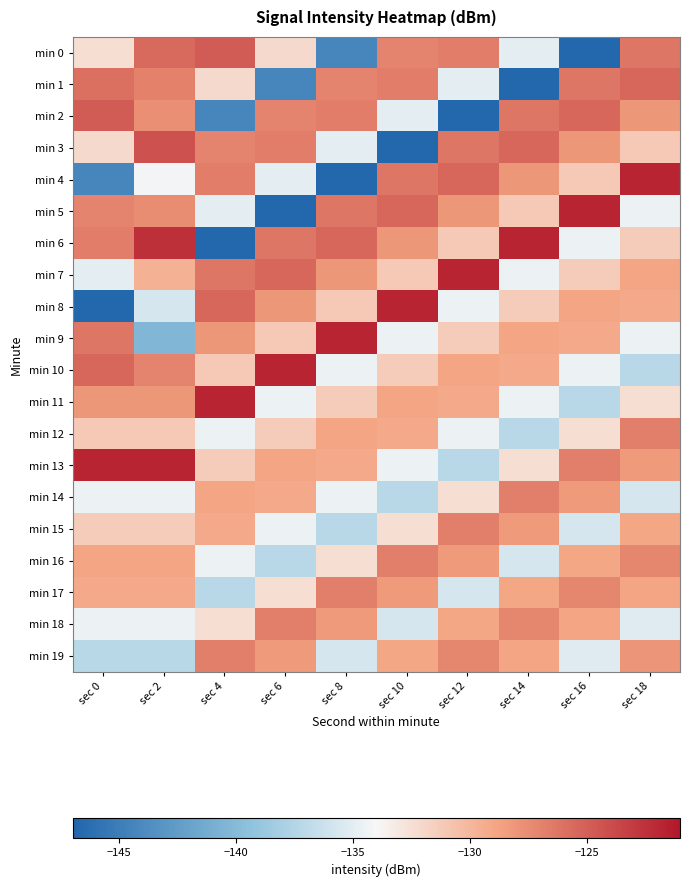

Which series has the largest total across all categories?

min 7